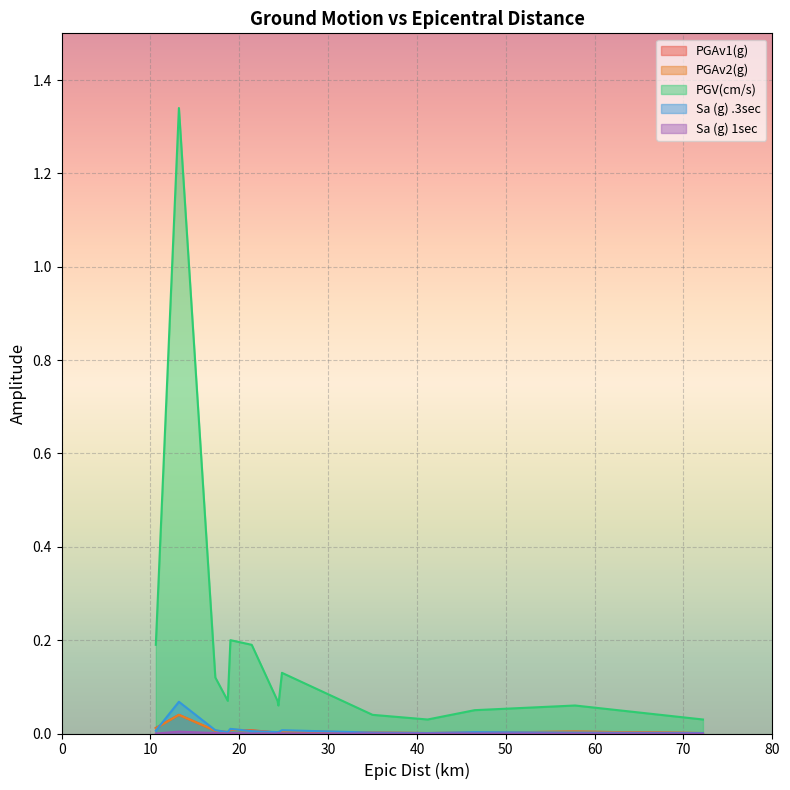

Rank the series at 57.8 from highest to lowest value.

PGV(cm/s), PGAv1(g), PGAv2(g), Sa (g) .3sec, Sa (g) 1sec